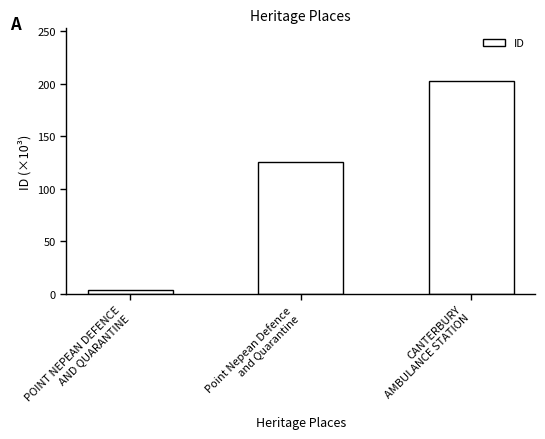

What is the smallest value displayed?

3.3